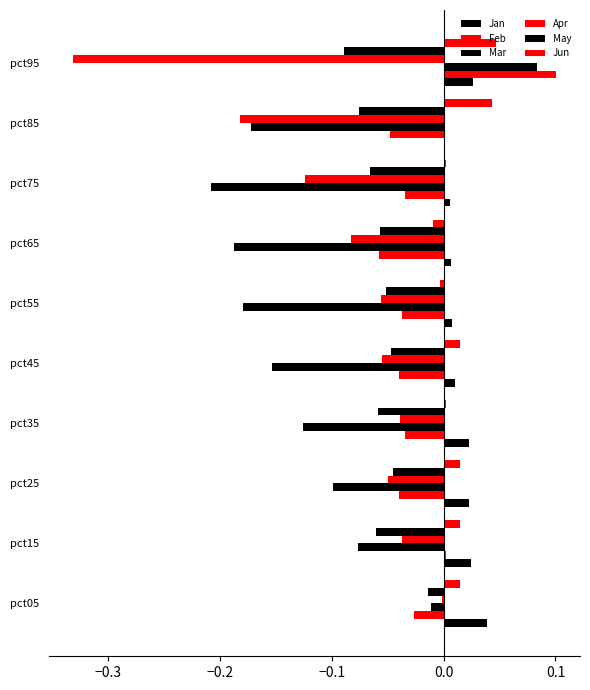

What is the greatest value displayed?

0.1